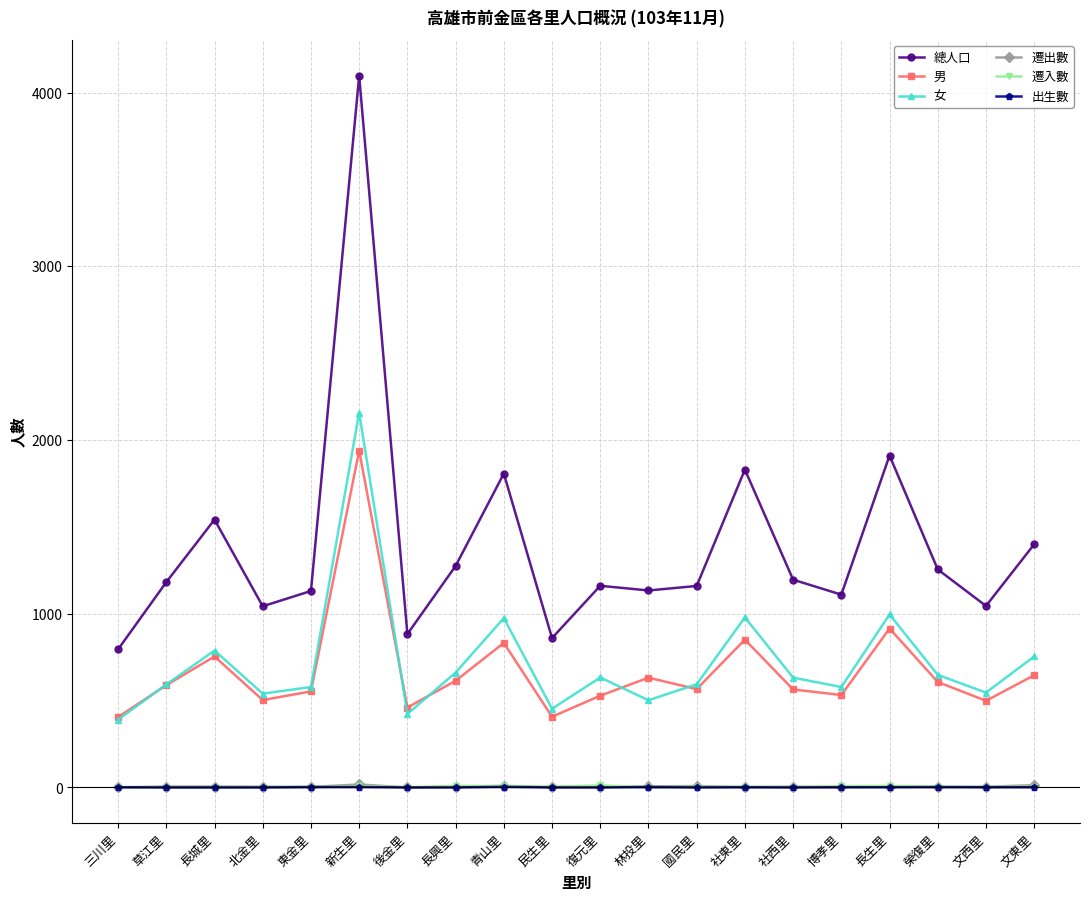

How many lines are shown in the chart?

6